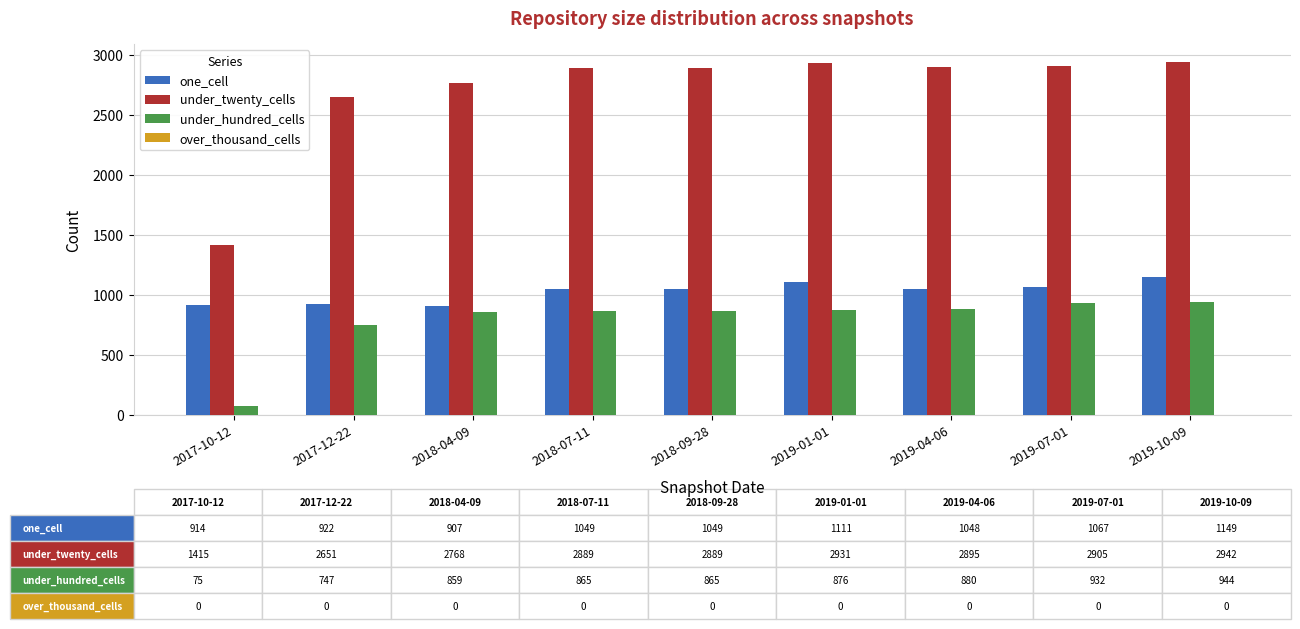

What position from the right is 2018-04-09?

7